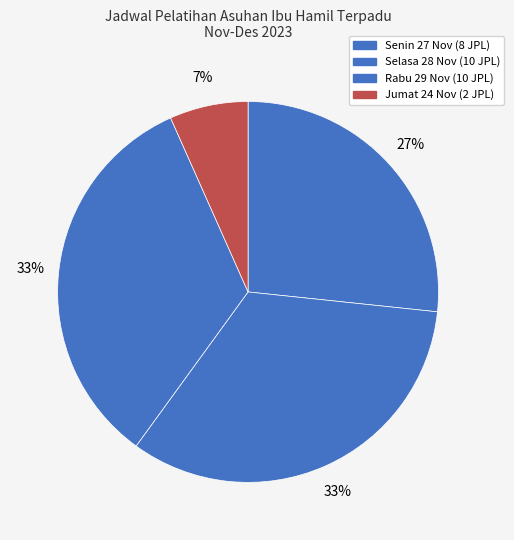

To the nearest percent, what percentage of the pie is Selasa 28 Nov?

33%